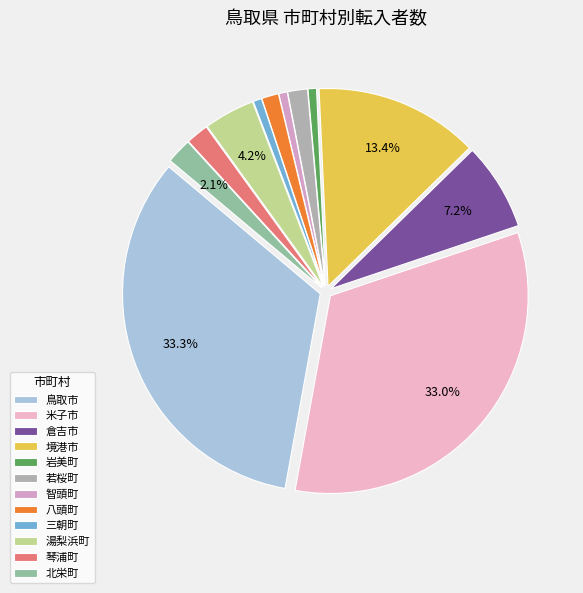

To the nearest percent, what portion does 若桜町 represent?

2%